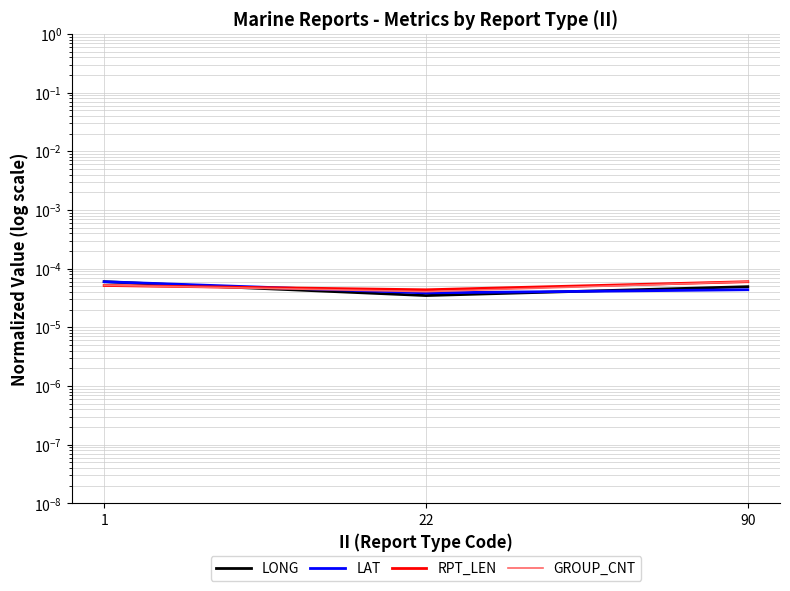

How many lines are shown in the chart?

4